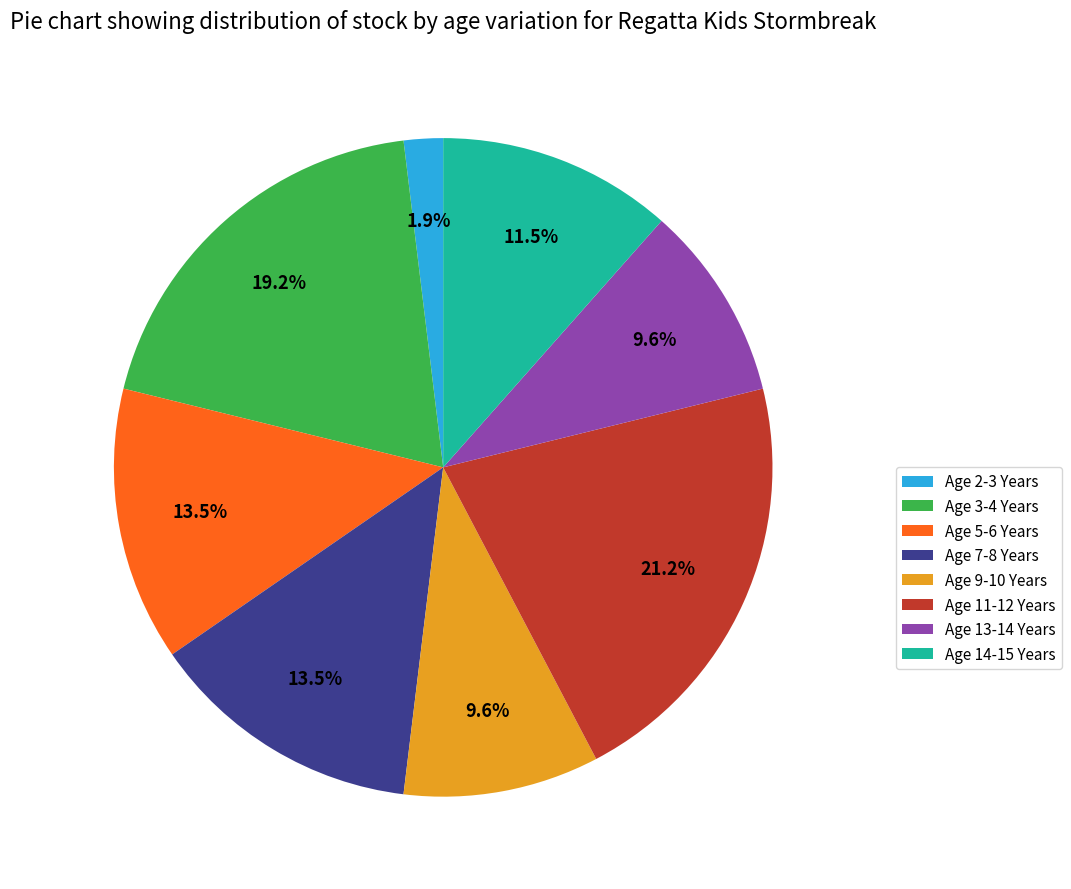

To the nearest percent, what is the combined percentage of Age 11-12 Years and Age 2-3 Years?

23%